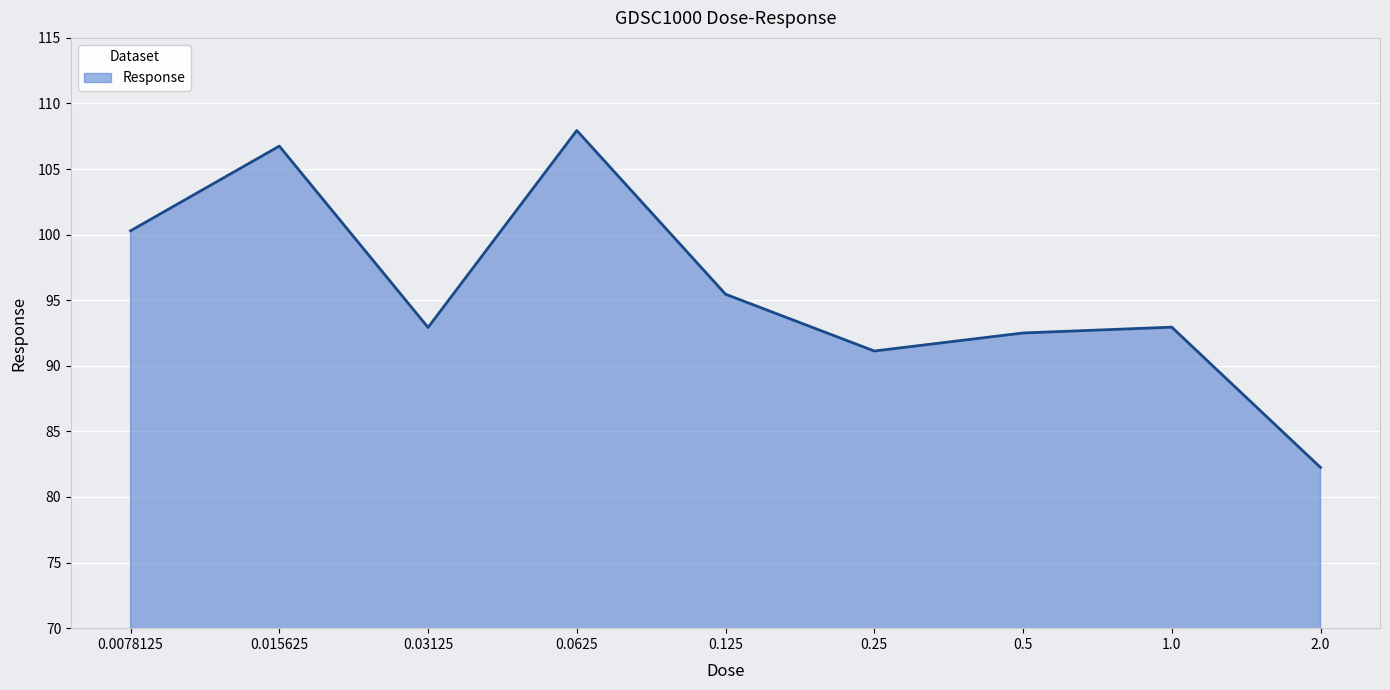

Is it true that the value at 1.0 is 41.6?

False